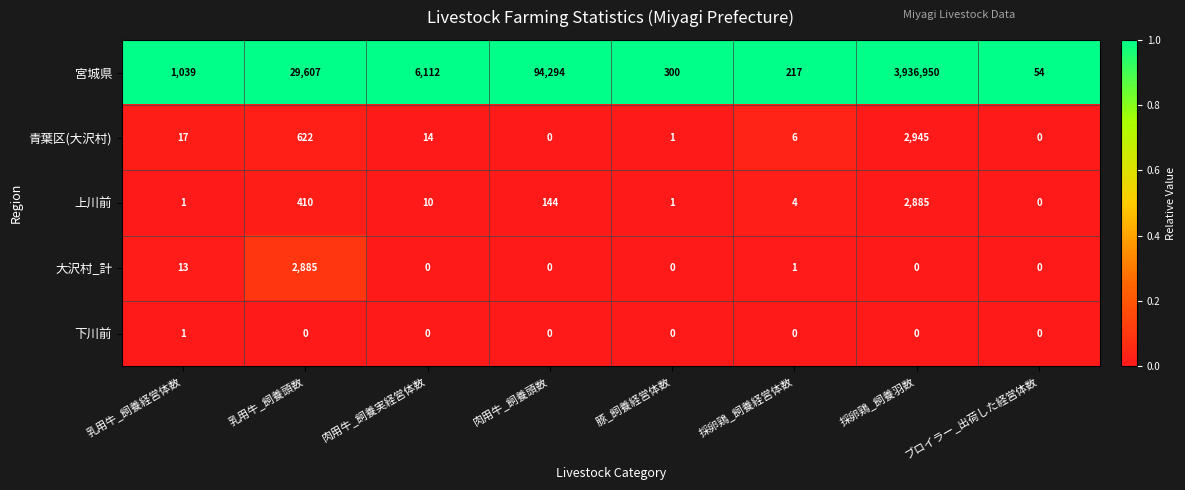

At how many categories does at least one series exceed 0?

8